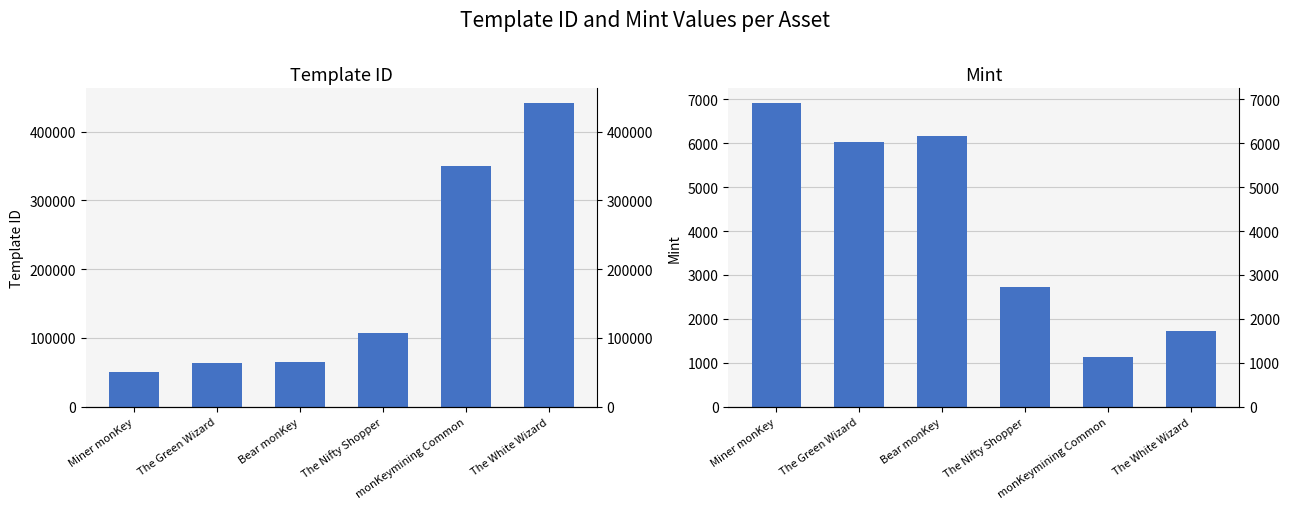

What is the minimum value for mint?

1121